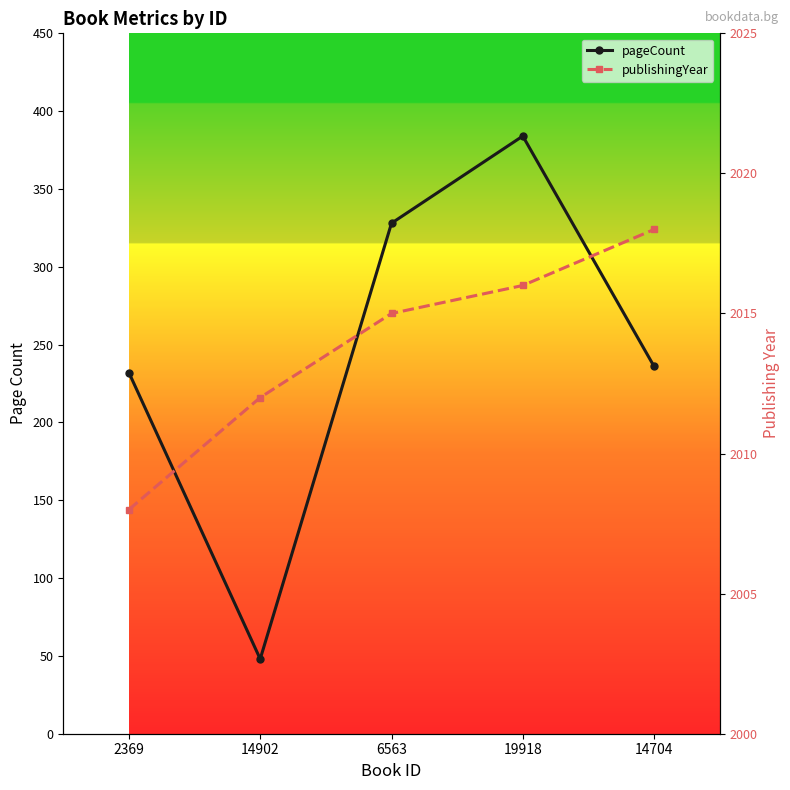

At which label is pageCount closest to 216?

2369